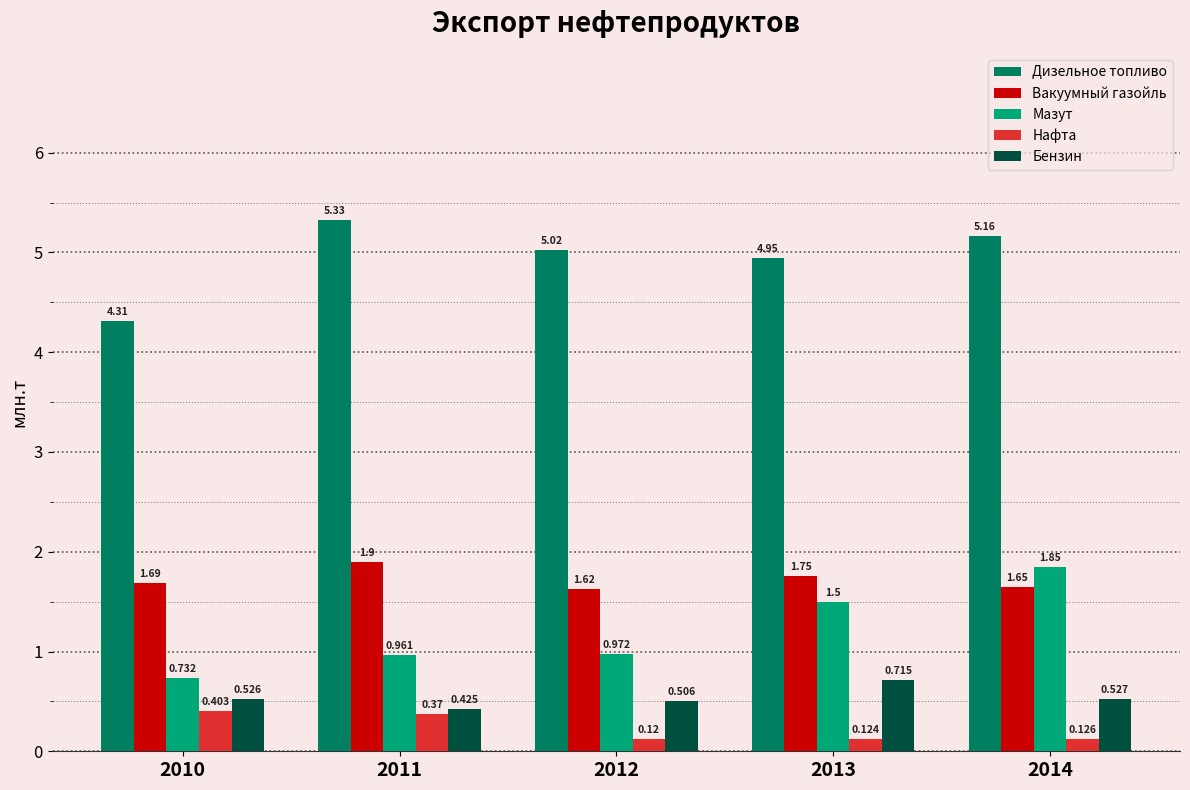

Which label corresponds to the largest value in the chart?

2011